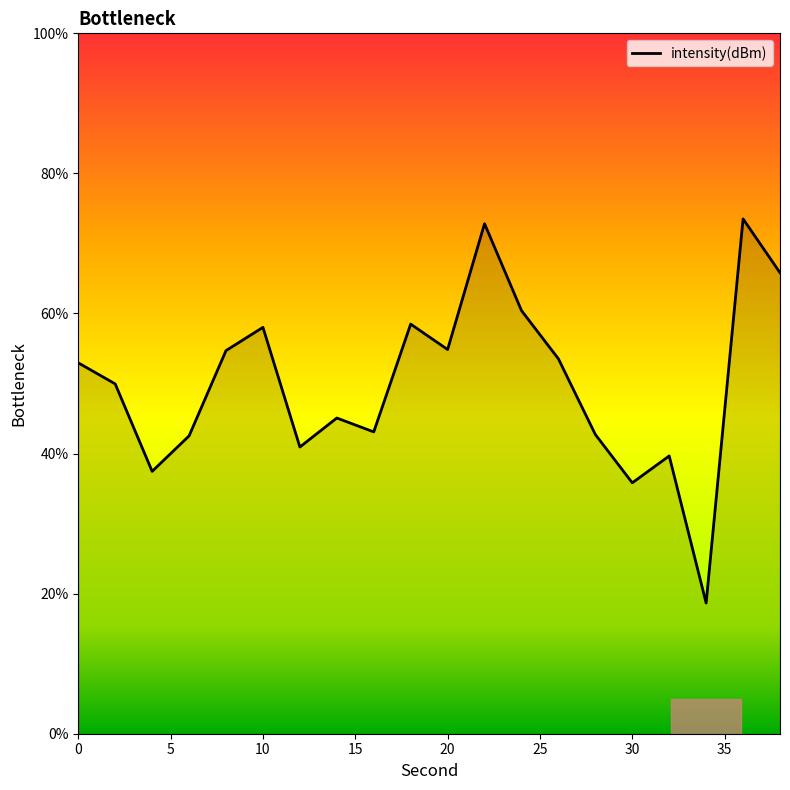

What is the smallest value displayed?

18.7